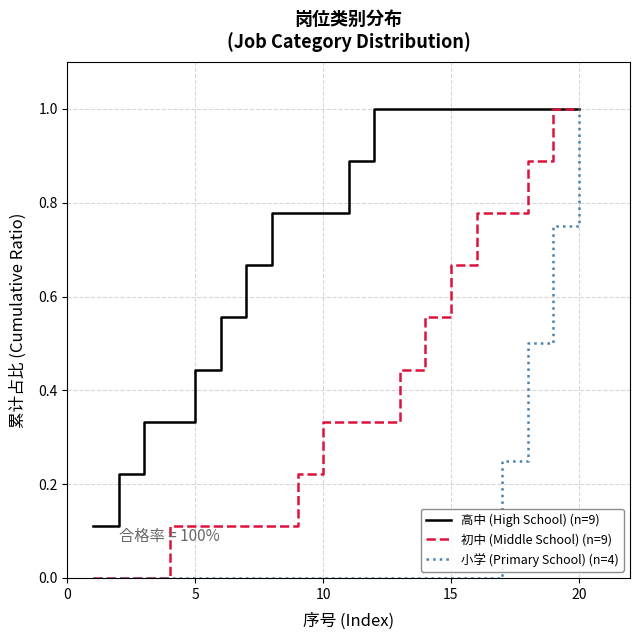

Rank the series by their average value, from highest to lowest.

高中 (High School) (n=9), 初中 (Middle School) (n=9), 小学 (Primary School) (n=4)